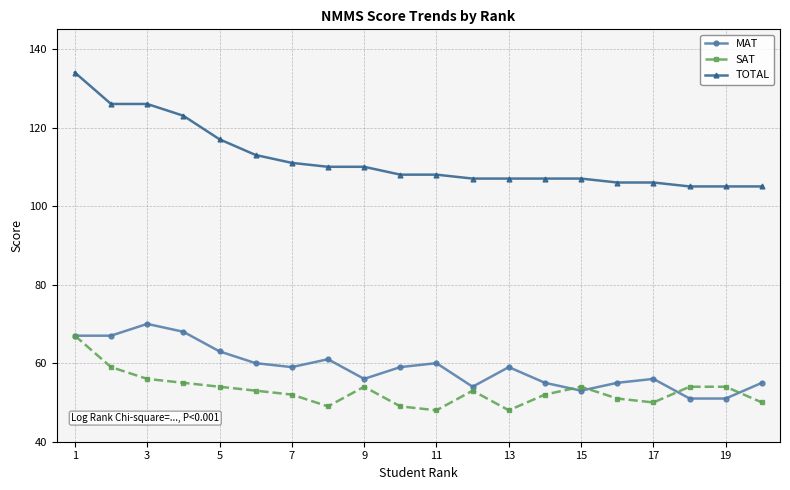

Which series has the largest total across all categories?

TOTAL